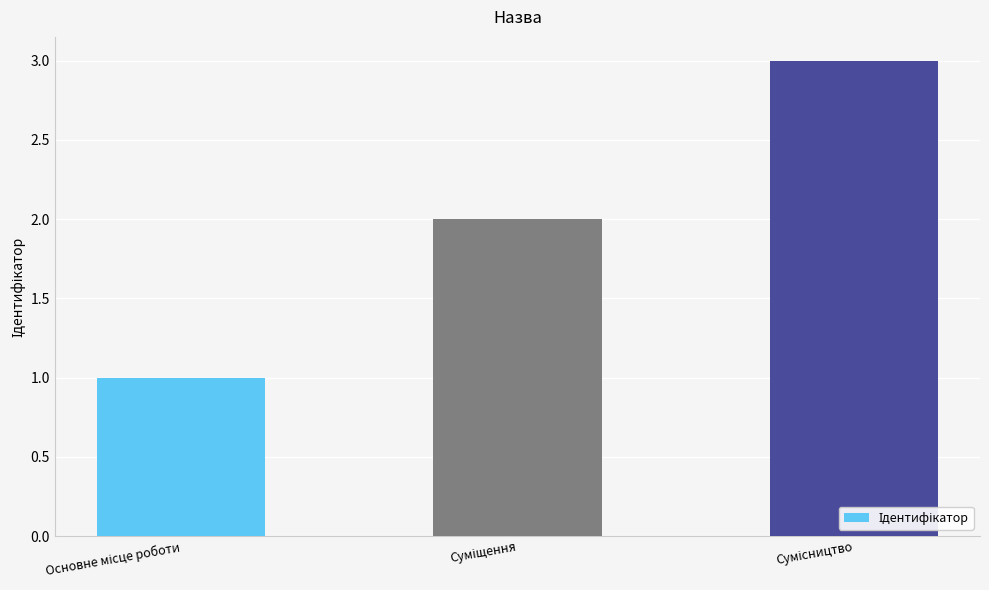

Reading left to right, transcribe all the data shown in this chart.

1	2	3